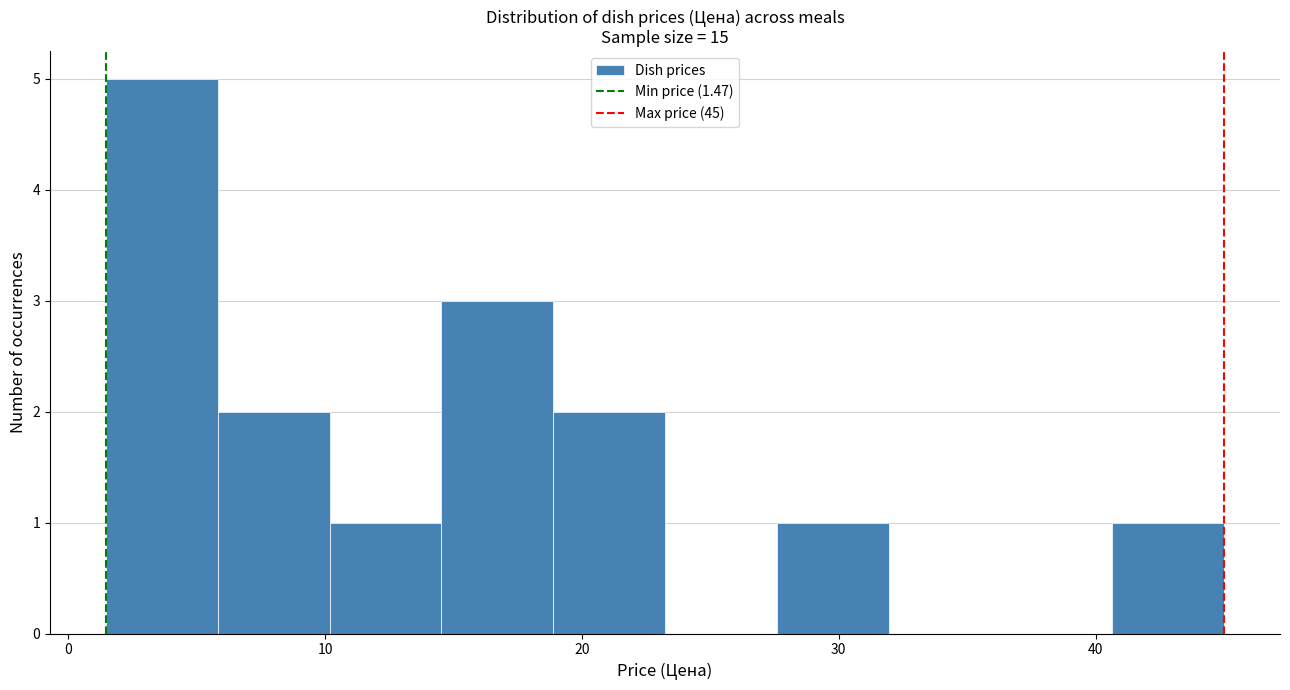

Reading left to right, transcribe this chart: for each bar, give the range it covers on the x-axis and its height. Neither the bar edges nor the heights are printed on the chart, so give them approximately, as read against the axes.

1 to 6: 5
6 to 10: 2
10 to 15: 1
15 to 19: 3
19 to 23: 2
23 to 28: 0
28 to 32: 1
32 to 36: 0
36 to 41: 0
41 to 45: 1